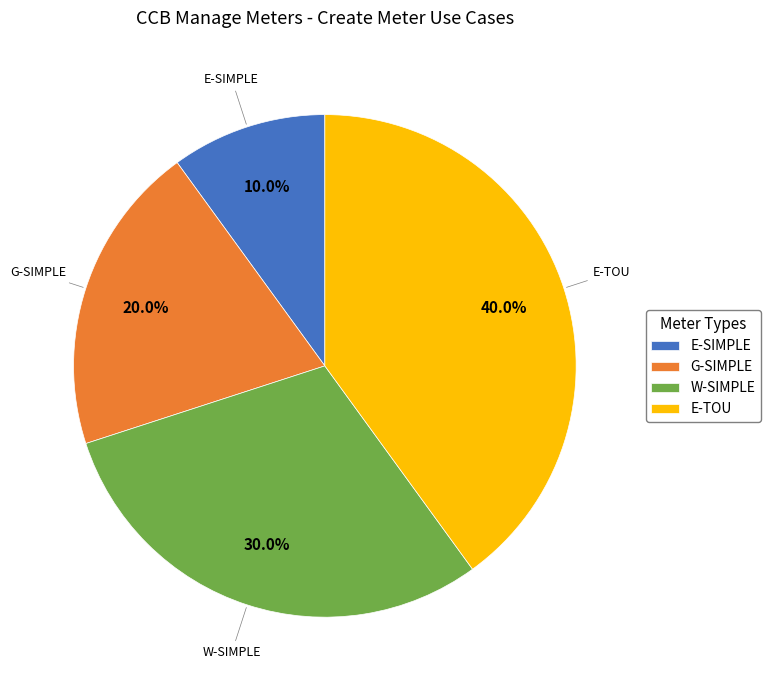

What percentage is the W-SIMPLE slice, to the nearest percent?

30%